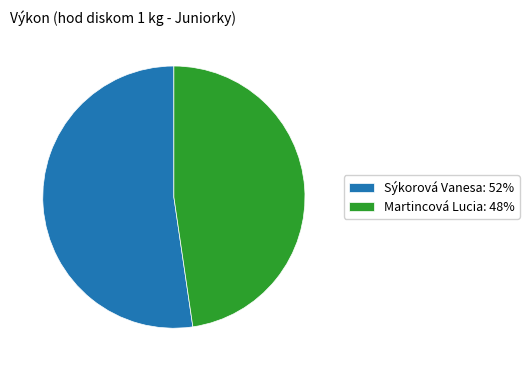

True or false: Sýkorová Vanesa: 52% accounts for 52% of the total.

True